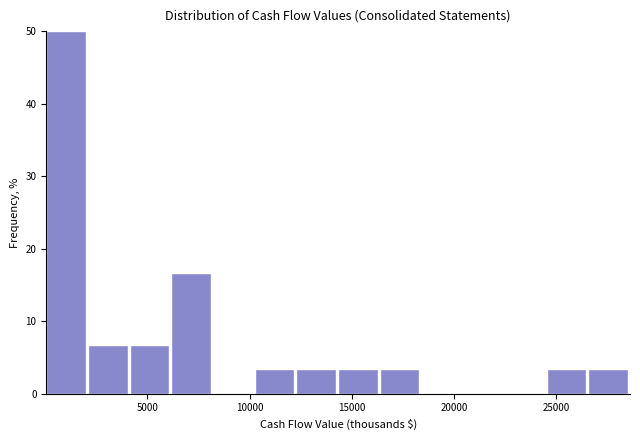

How tall is the bar that spans 12500 to 14500 on the x-axis? Neither the bar edges nor the heights are printed on the chart, so give them approximately, as read against the axes.

3